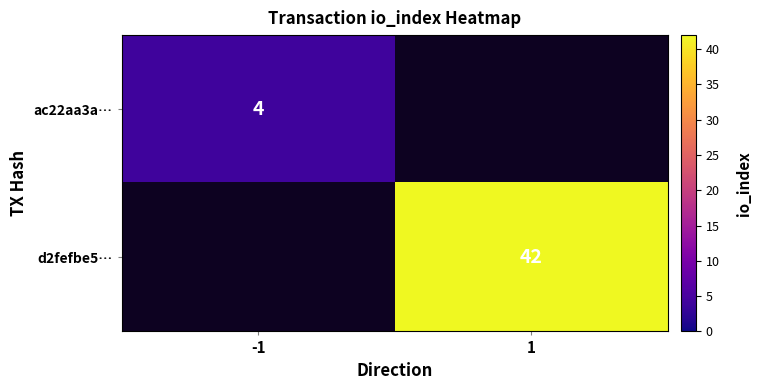

Is it true that ac22aa3a… equals 4 at -1?

True